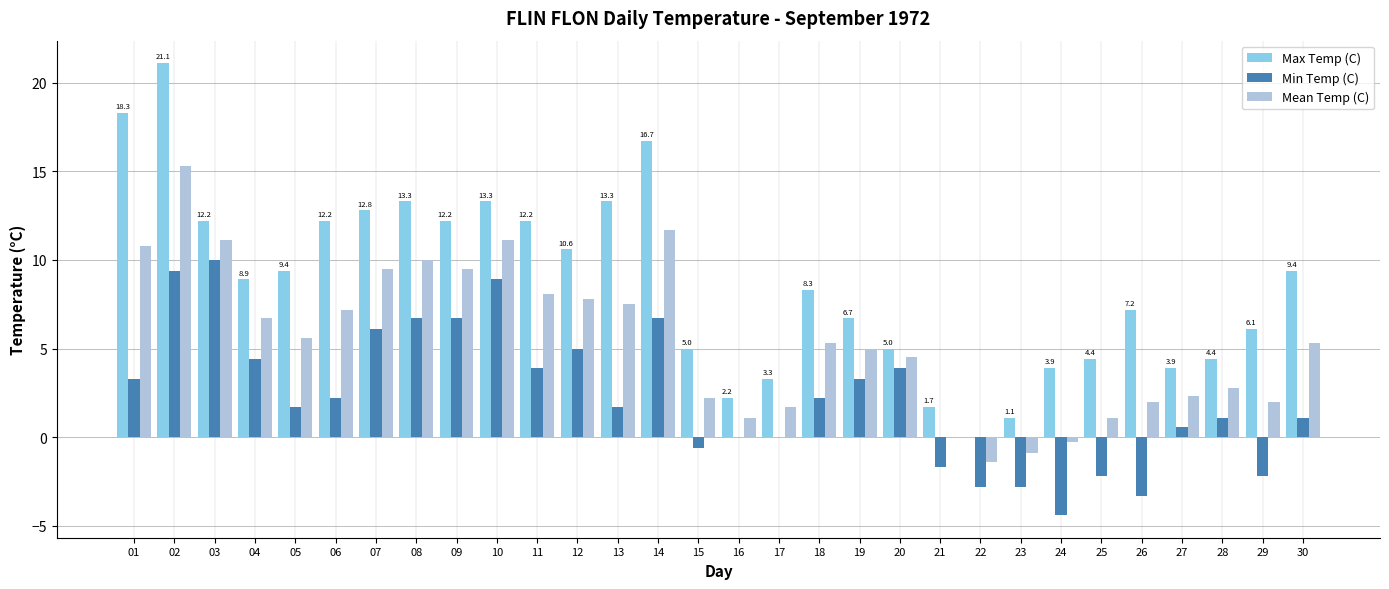

Is it true that Max Temp (C) equals 7.2 at 26?

True